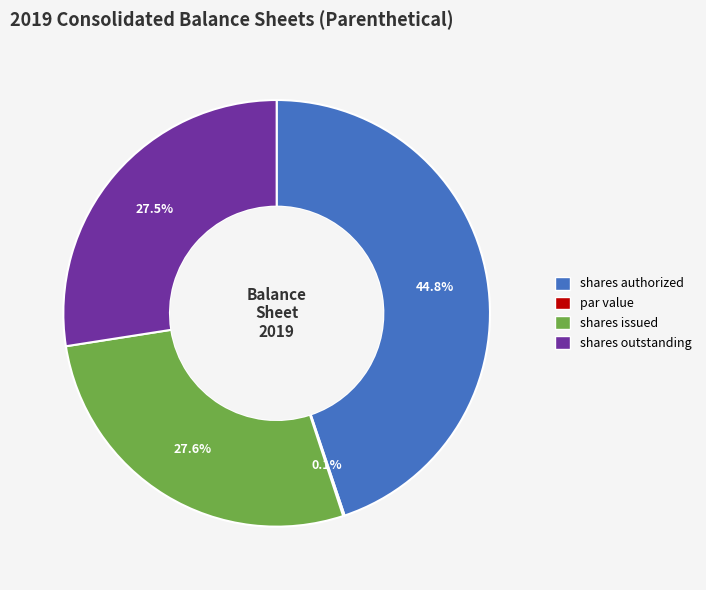

Does any single category account for the majority?

No